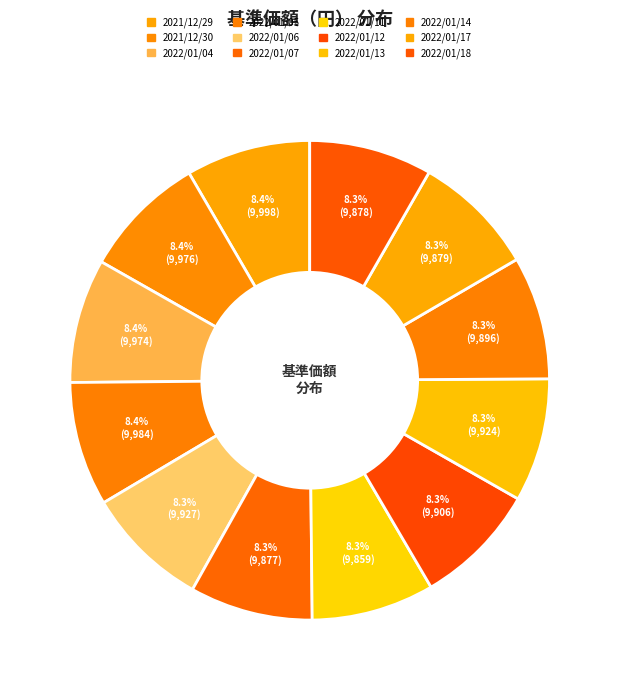

How many slices are in this pie chart?

12